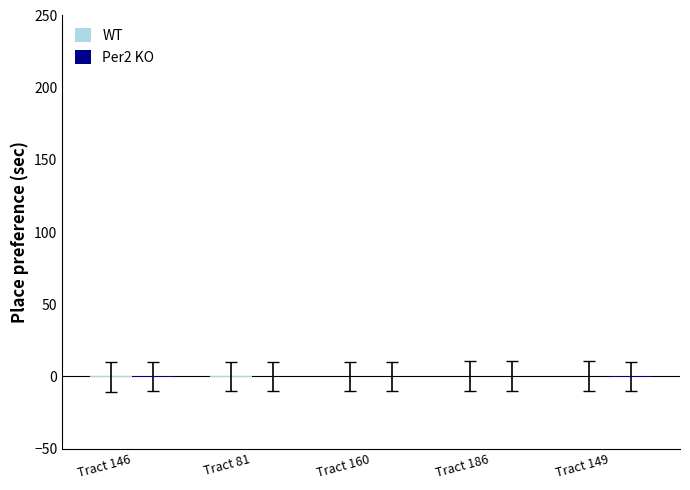

At which category is the sum across all series the highest?

Tract 186